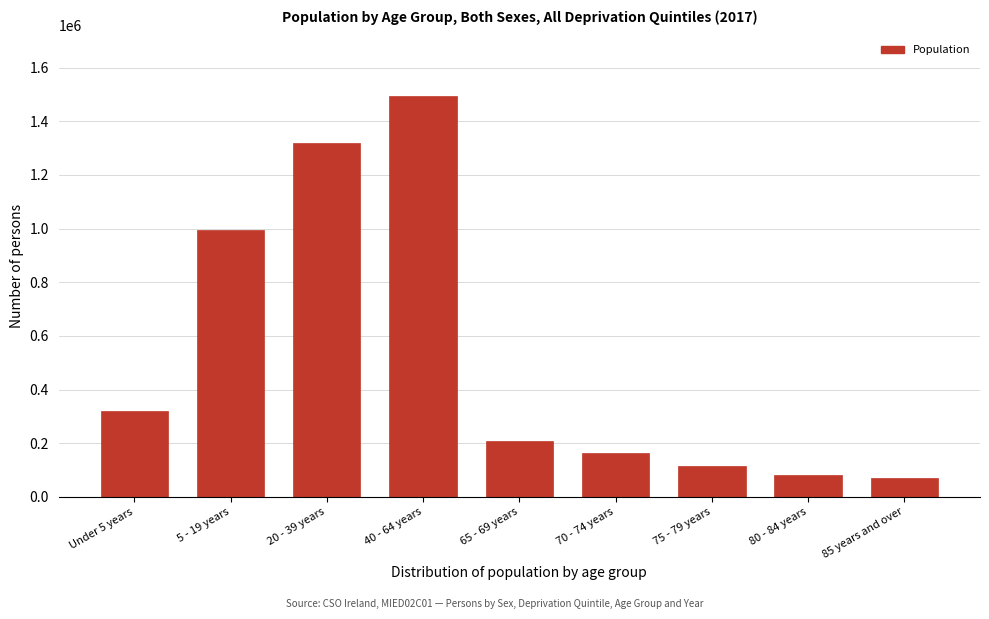

Reading right to left, extract all data points from this chart.

69270	81980	114580	164990	208400	1495480	1318690	993630	318500